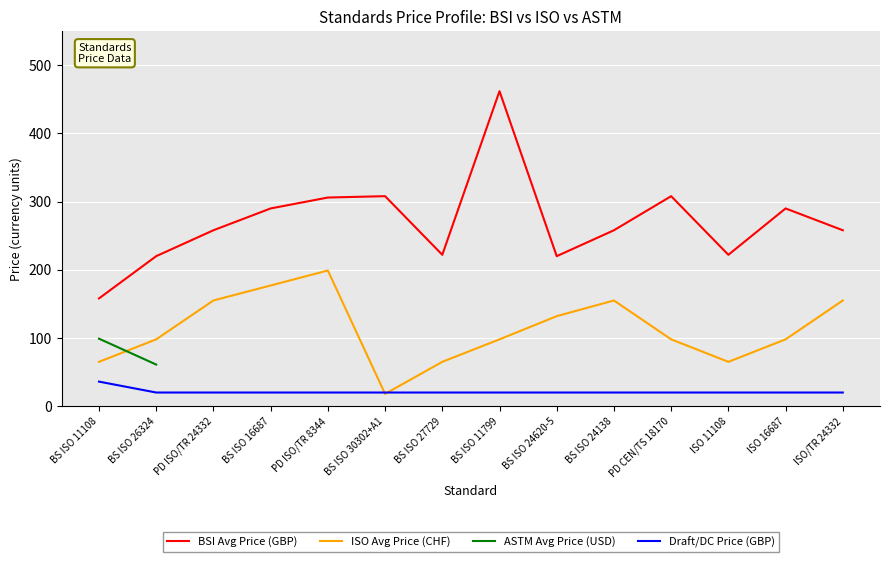

Which series changed the most between BS ISO 11108 and BS ISO 27729?

BSI Avg Price (GBP)